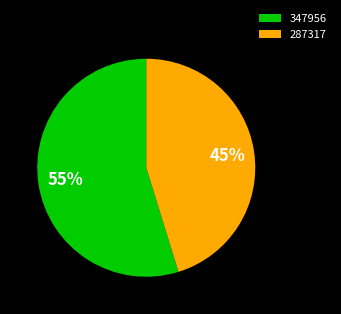

True or false: 287317 accounts for 45% of the total.

True